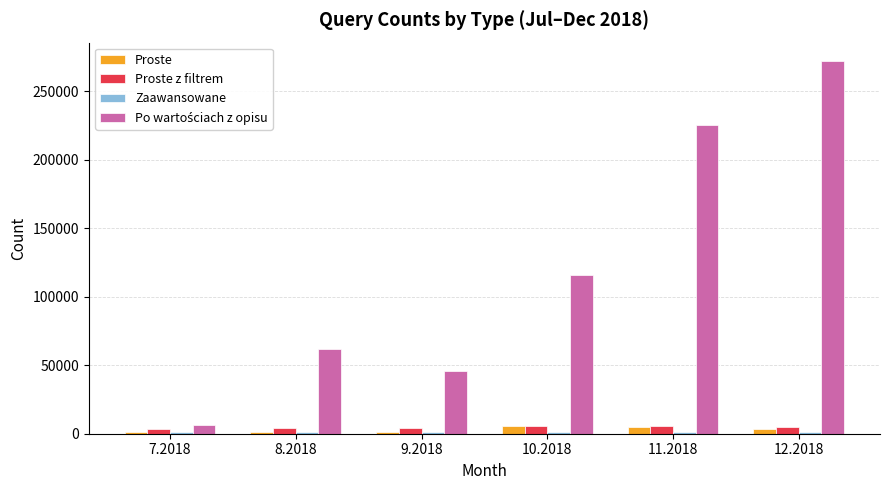

How many bars are there in total?

24